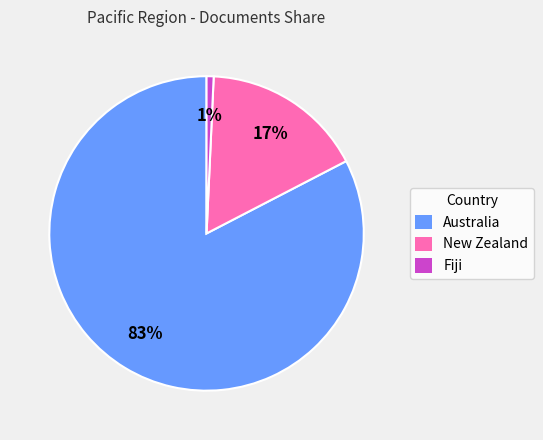

Is the sum of New Zealand and Fiji greater than half?

No